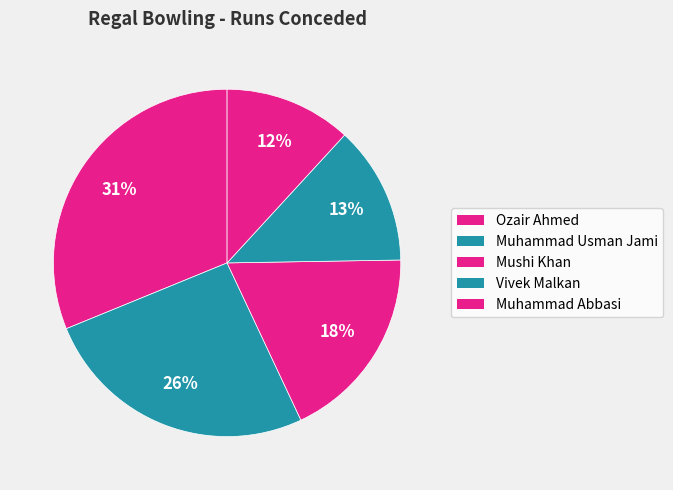

How many slices are in this pie chart?

5